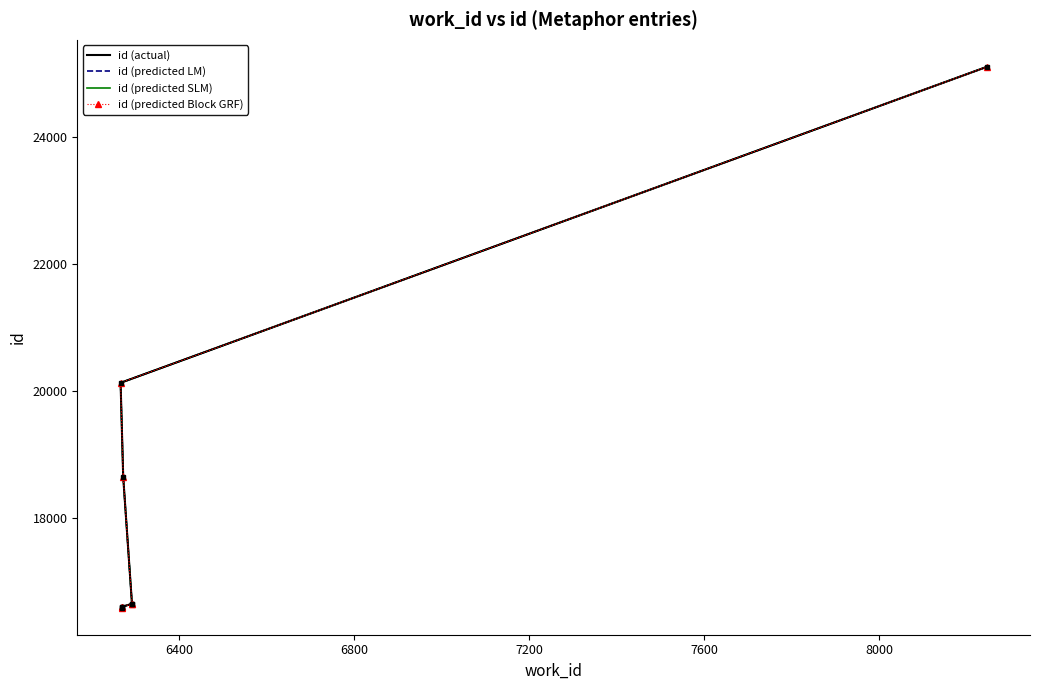

Does the chart have visible grid lines?

No